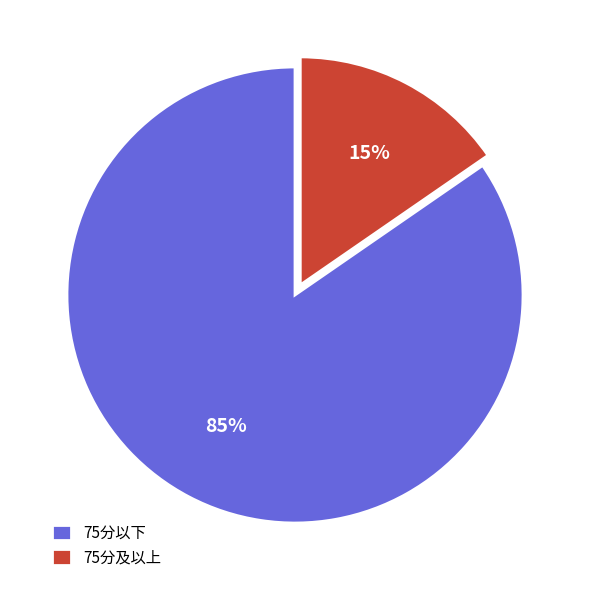

What is the smallest slice in the pie chart?

75分及以上